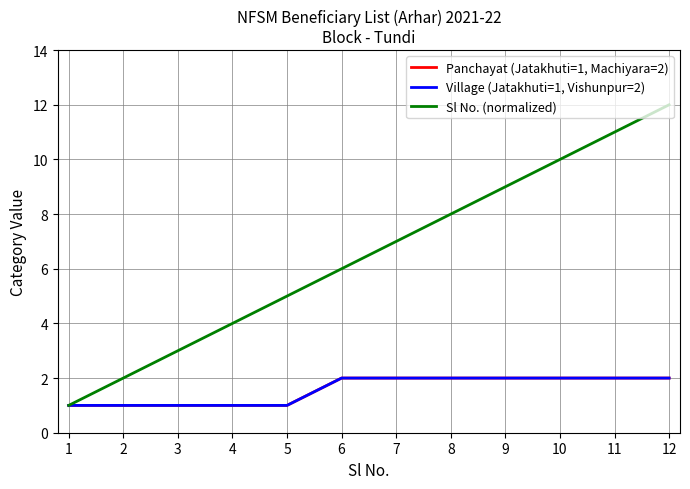

What is the difference between the maximum and minimum values in the Village (Jatakhuti=1, Vishunpur=2) series?

1